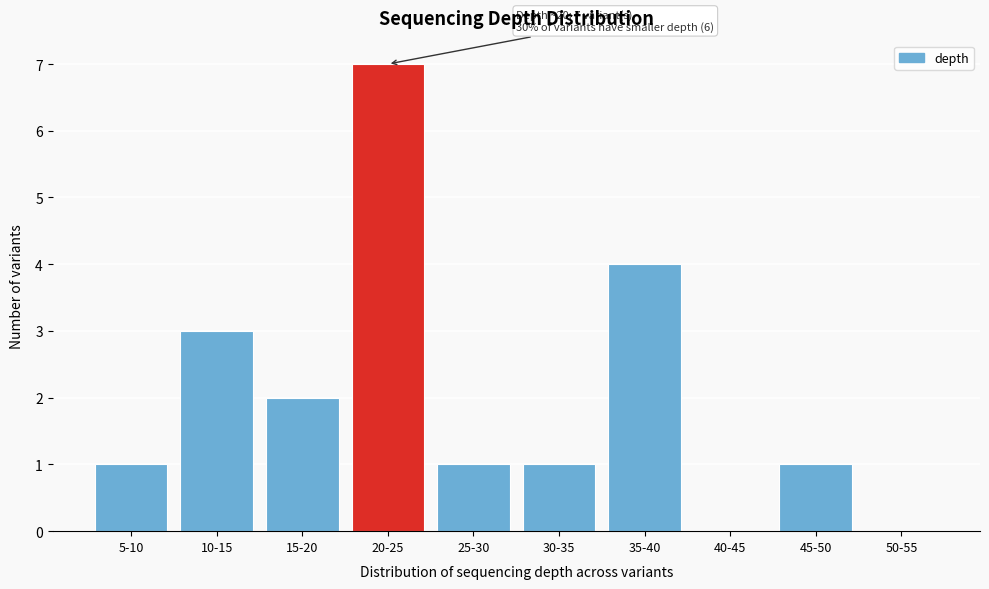

Reading left to right, extract all data points from this chart.

5-10=1	10-15=3	15-20=2	20-25=7	25-30=1	30-35=1	35-40=4	40-45=0	45-50=1	50-55=0